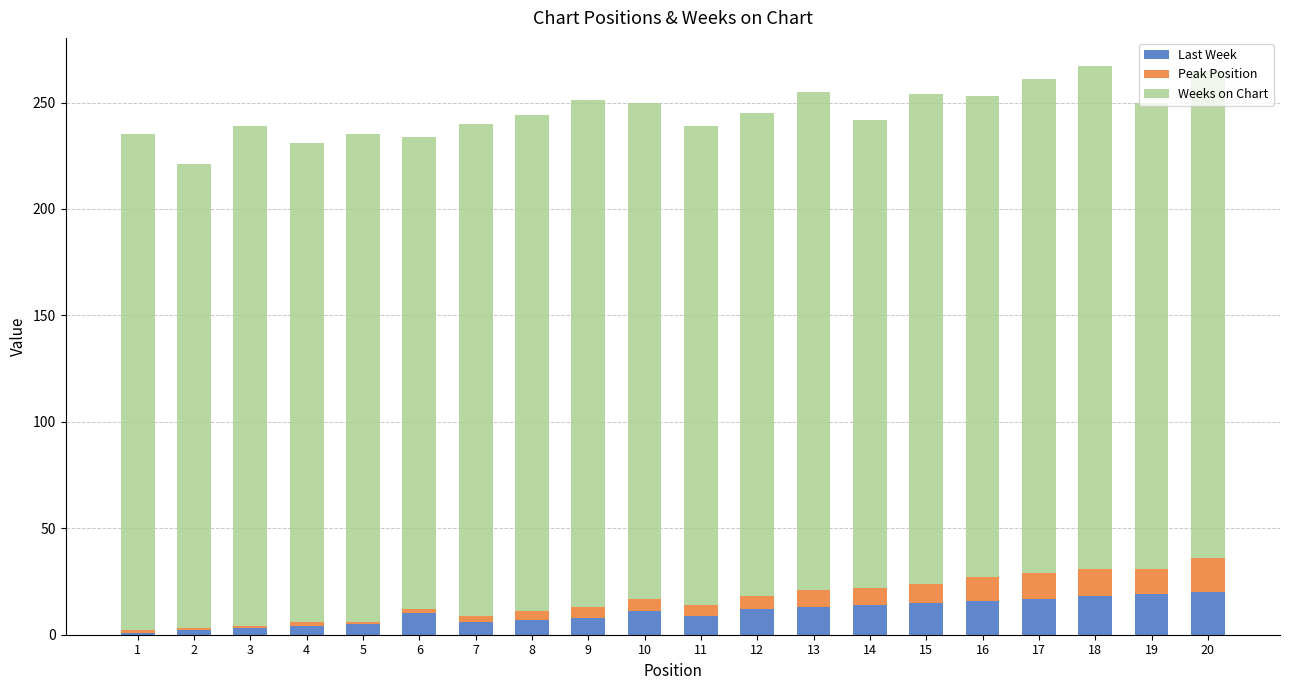

How many distinct data groups are displayed?

3